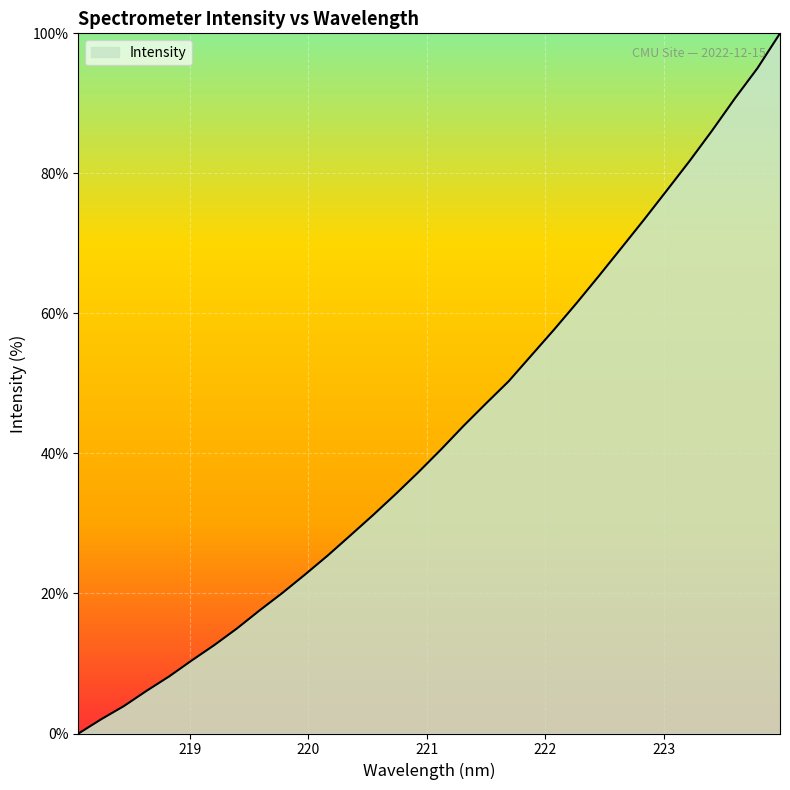

What is the average value?

42.8